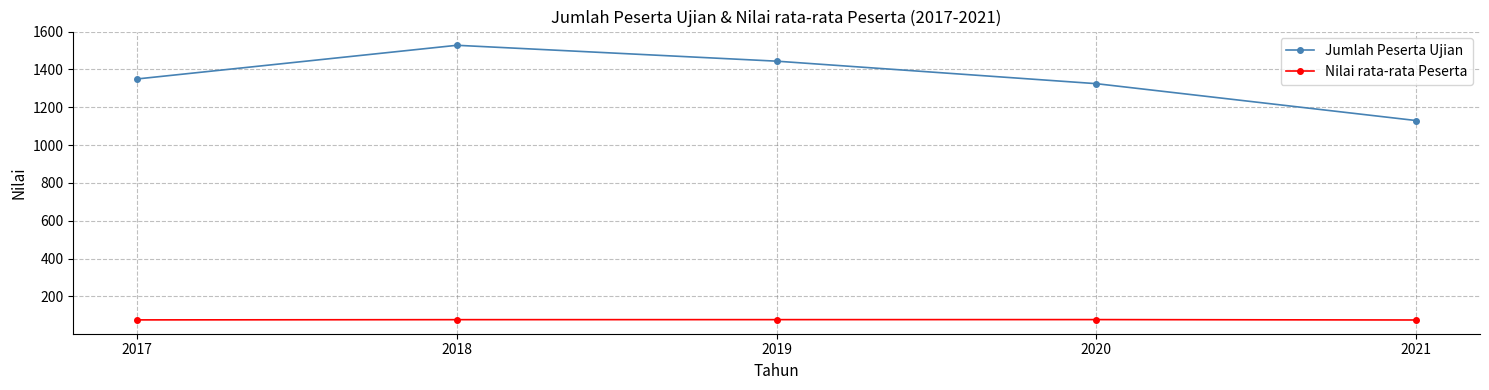

Which series has the widest spread of values?

Jumlah Peserta Ujian